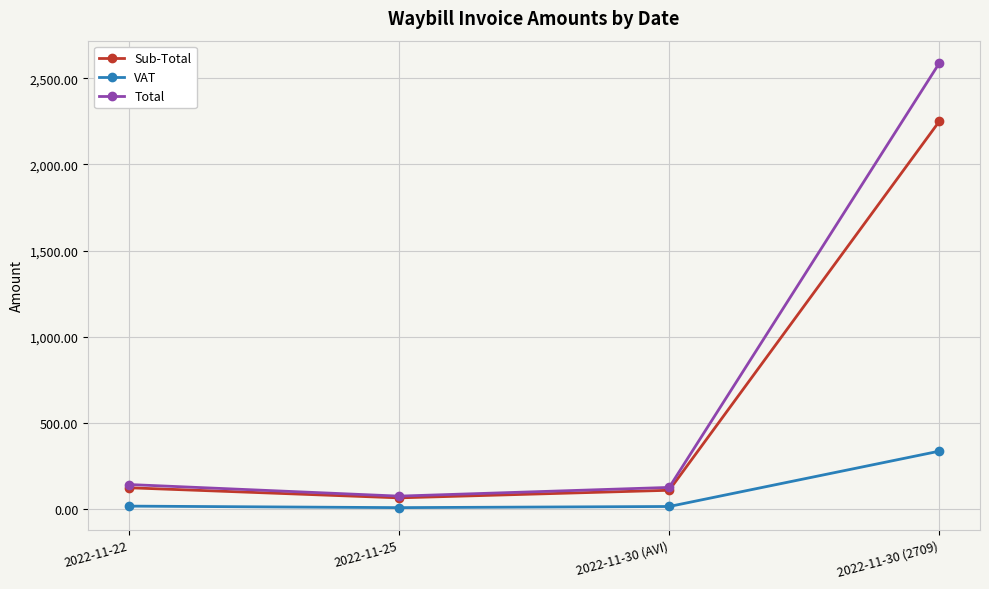

What are all the series names shown in the legend?

Sub-Total, VAT, Total